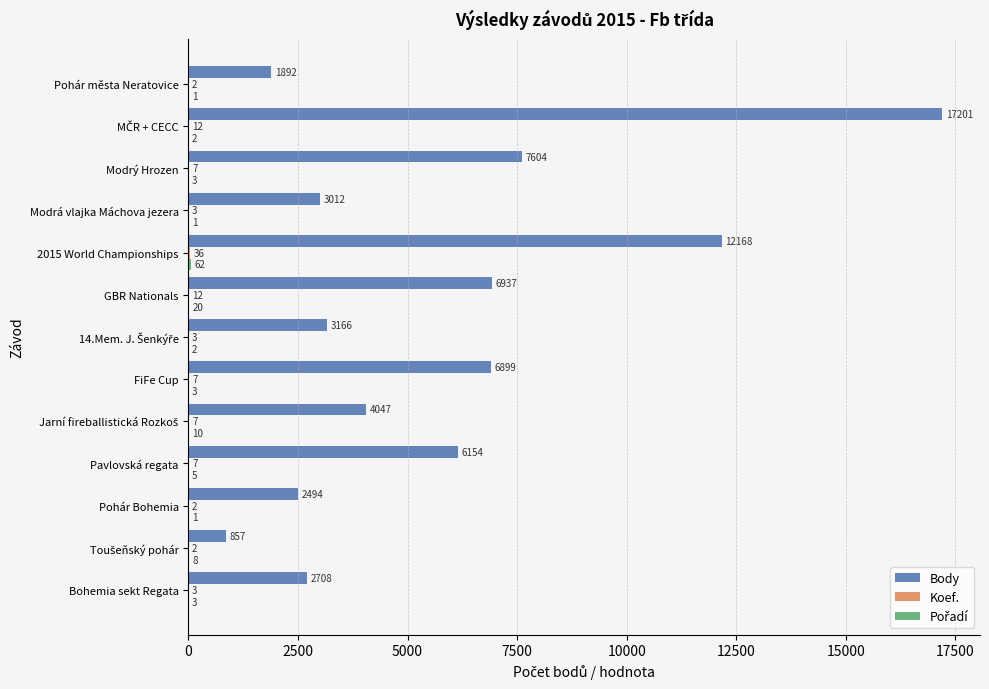

What is the sum of all Body values?

75139